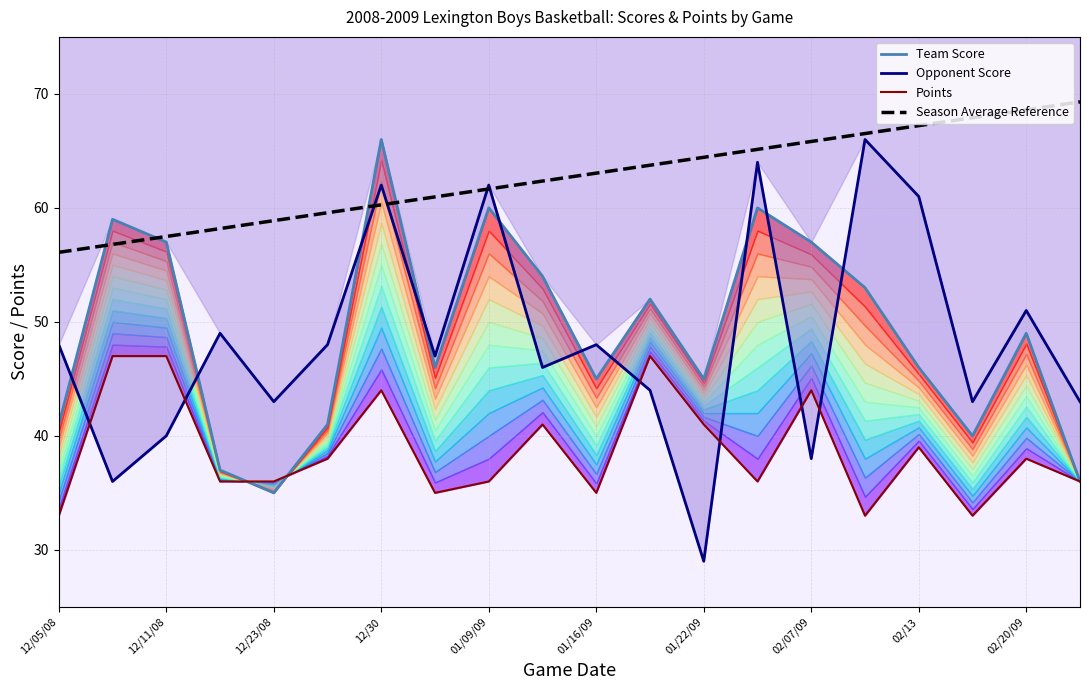

True or false: Season Average Reference has a value of 39.9 at 02/07/09.

False